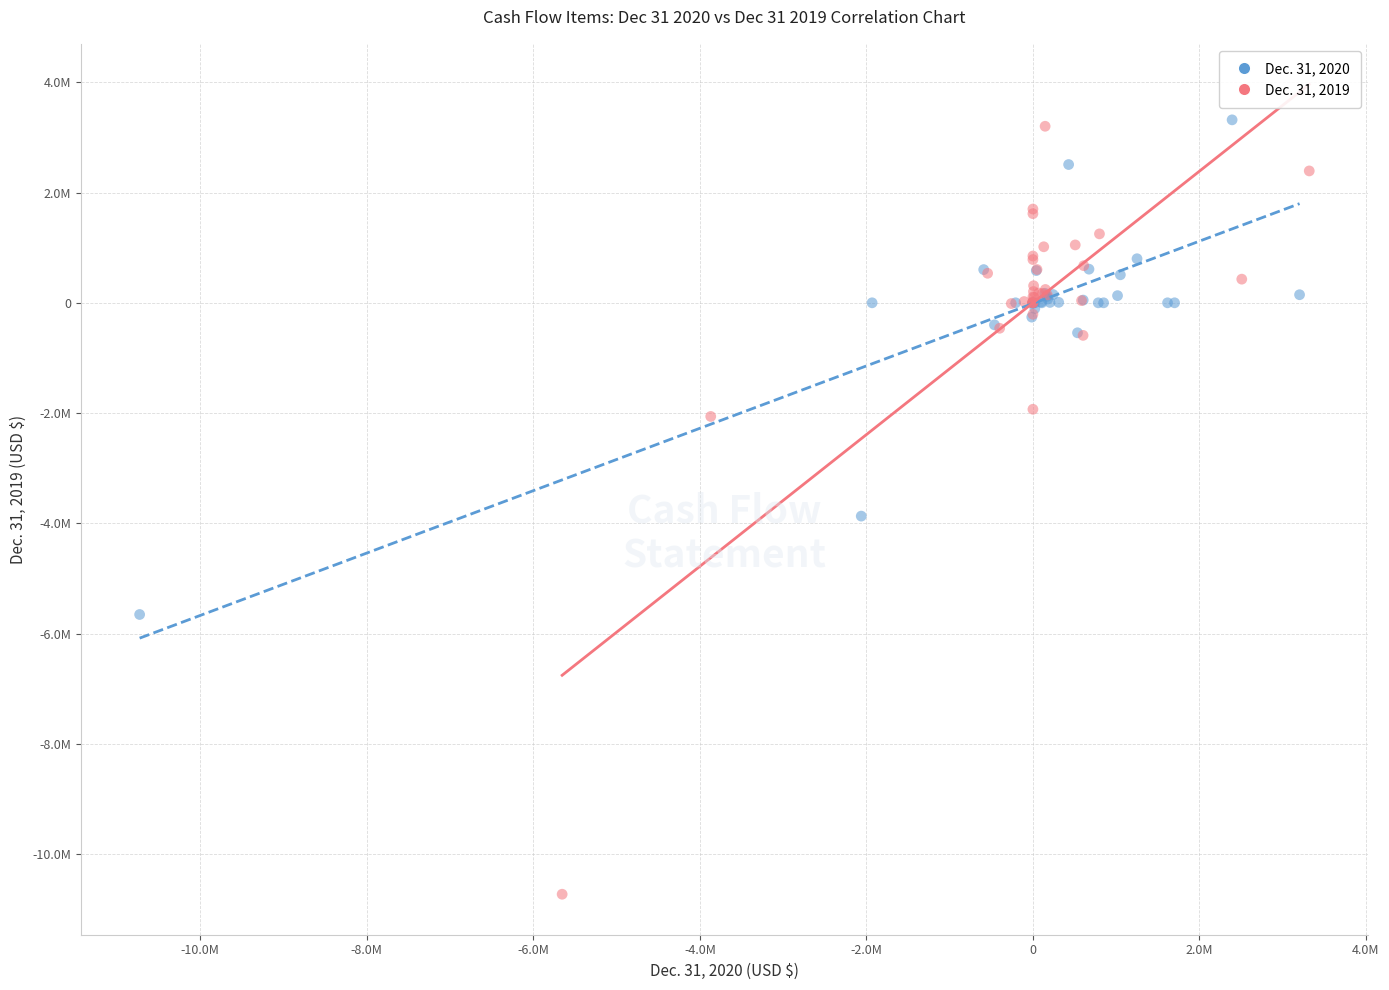

Which series contains the lowest Y value?

Dec. 31, 2019